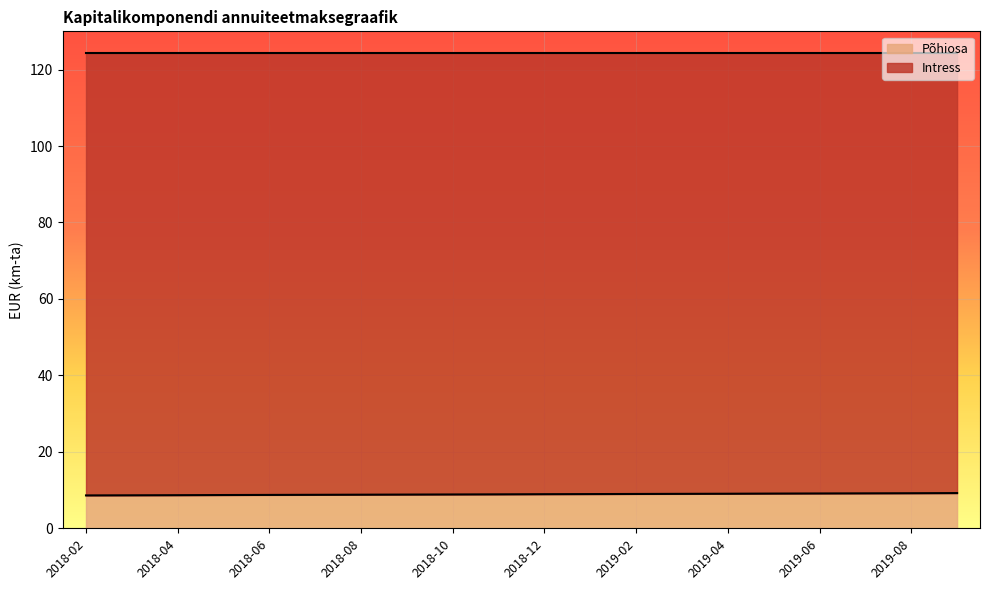

Which category has the lowest value across all series?

2018-02